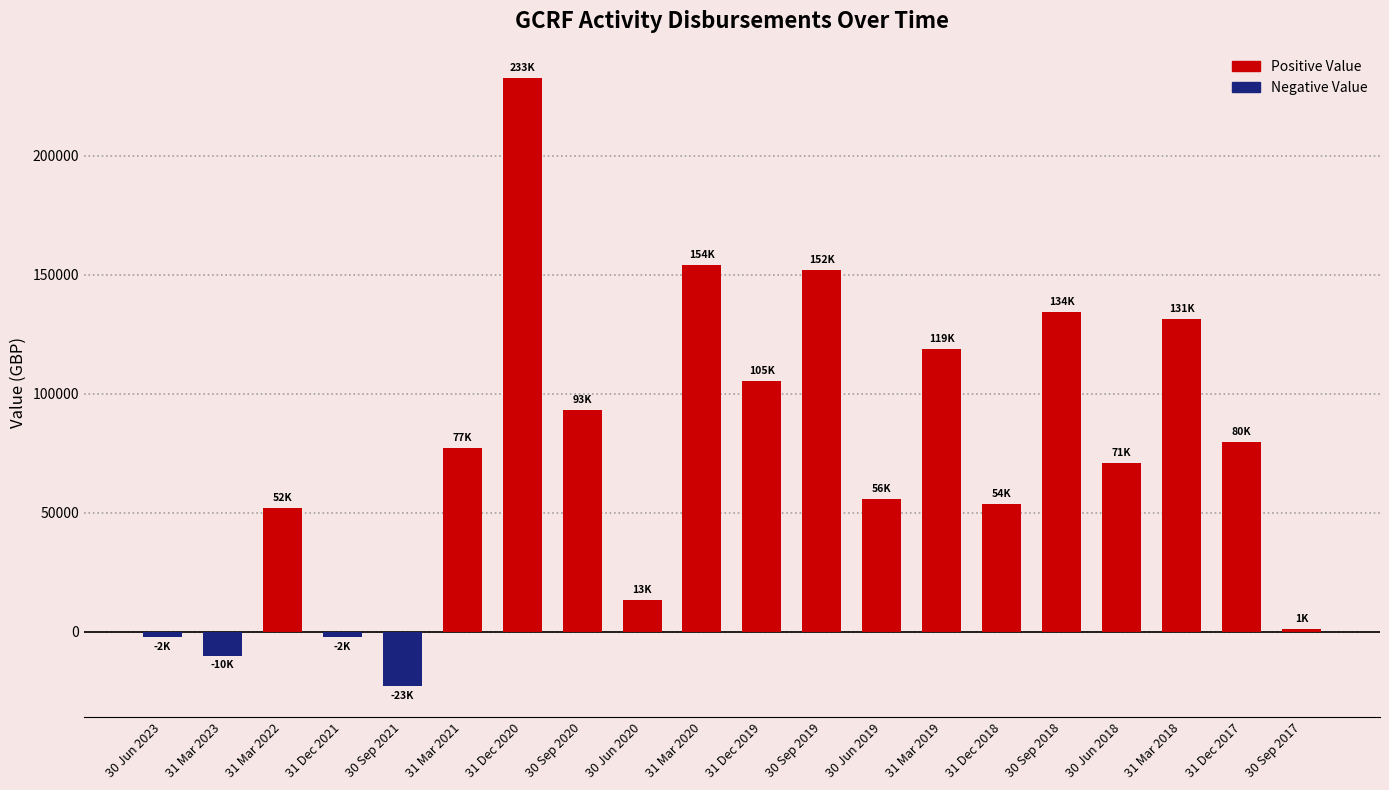

What is the smallest value displayed?

-22959.3